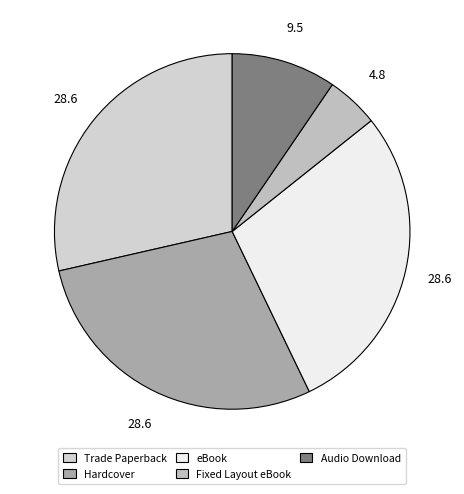

Does any single category account for the majority?

No